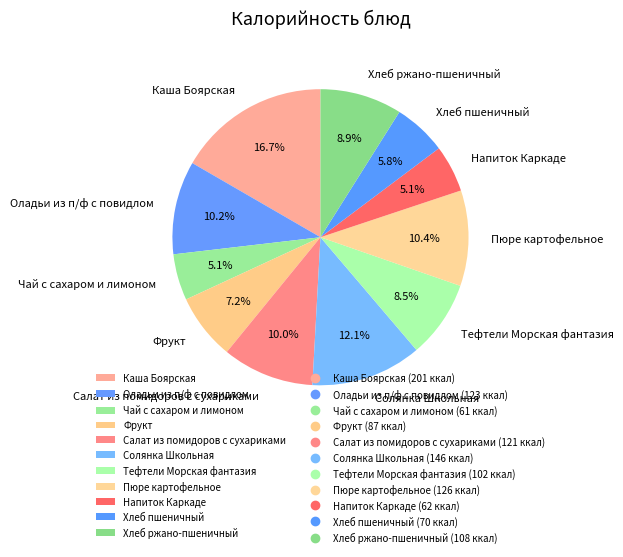

What percentage is NOT represented by Пюре картофельное?

89.6%